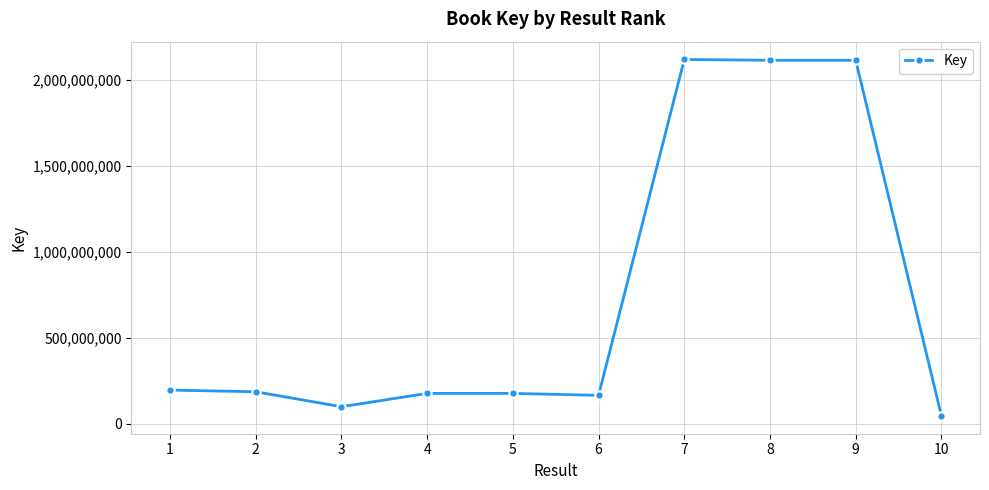

How many lines are shown in the chart?

1